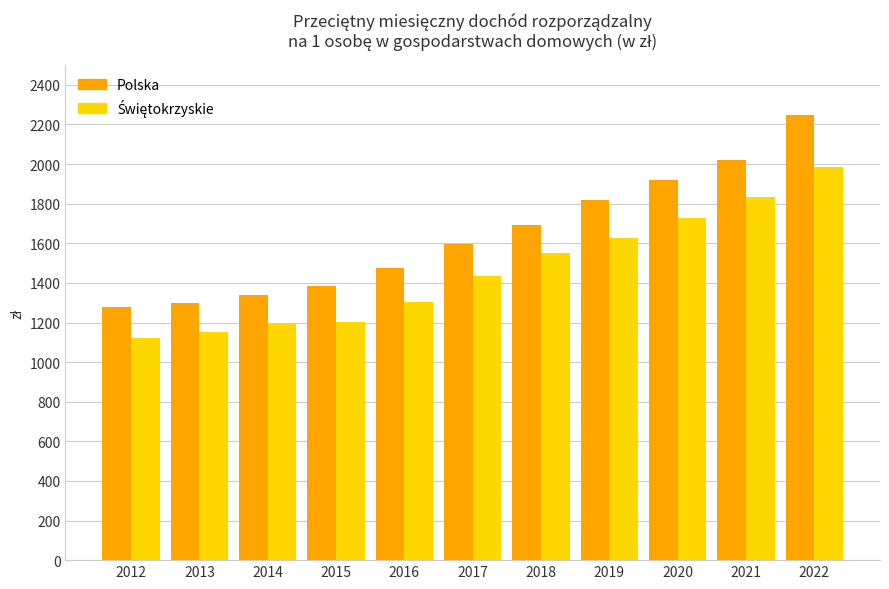

The value of Polska at 2012 is 2137.3. True or false?

False